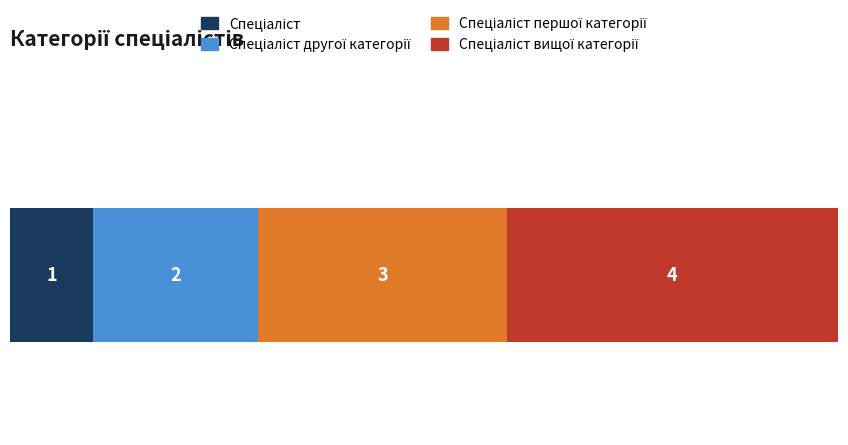

Count the number of categories in the chart.

1